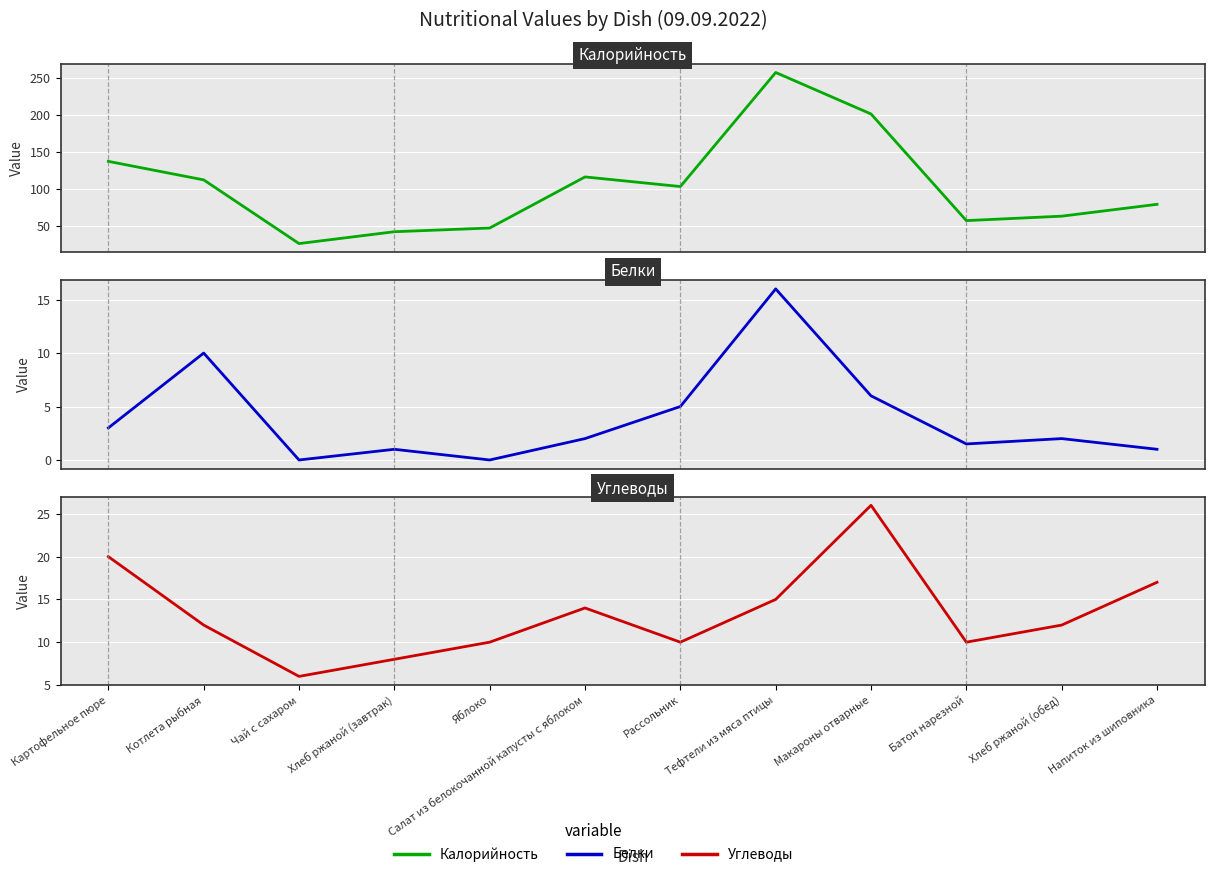

True or false: Углеводы has a value of 6.6 at Яблоко.

False